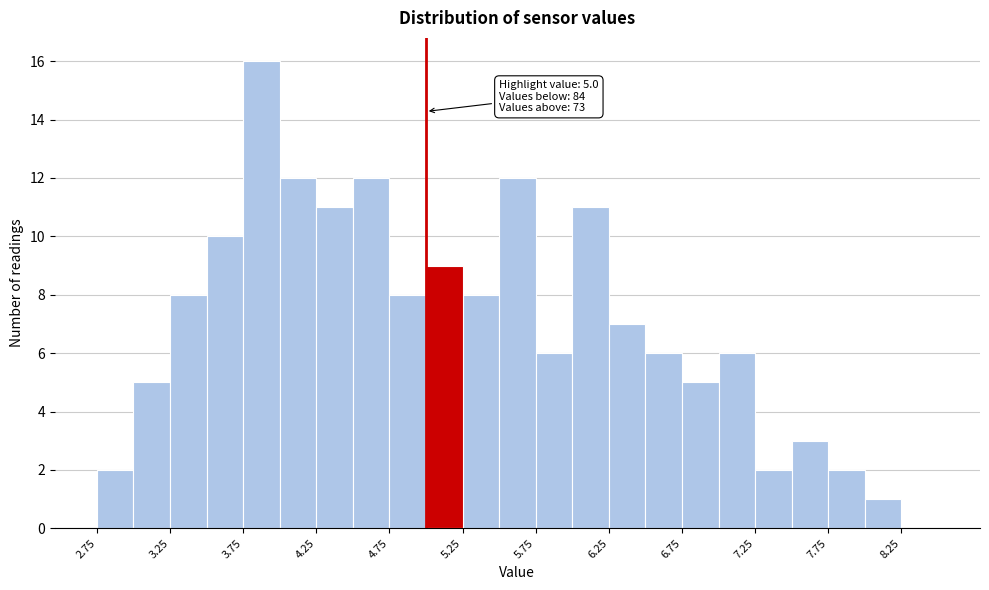

Which range on the x-axis has the tallest bar?

3.75 to 4.00